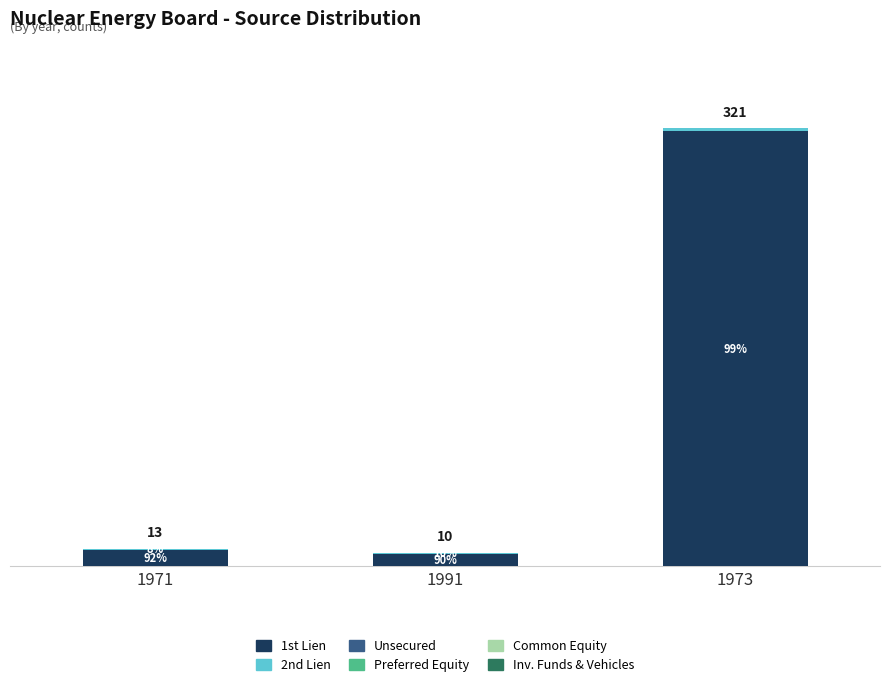

Are the bars grouped side by side (vs. stacked)?

No